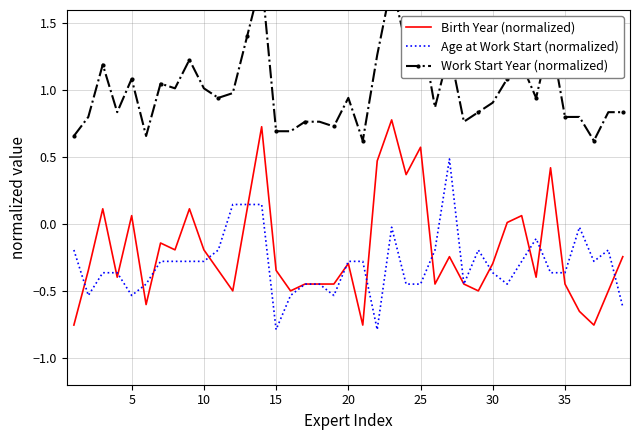

Reading left to right, list all the values displayed in this chart.

Birth Year (normalized): -0.8	-0.3	0.1	-0.4	0.1	-0.6	-0.1	-0.2	0.1	-0.2	-0.3	-0.5	0.1	0.7	-0.3	-0.5	-0.4	-0.4	-0.4	-0.3	-0.8	0.5	0.8	0.4	0.6	-0.4	-0.2	-0.4	-0.5	-0.3	0.0	0.1	-0.4	0.4	-0.4	-0.7	-0.8	-0.5	-0.2
Age at Work Start (normalized): -0.2	-0.5	-0.4	-0.4	-0.5	-0.4	-0.3	-0.3	-0.3	-0.3	-0.2	0.1	0.1	0.1	-0.8	-0.5	-0.4	-0.4	-0.5	-0.3	-0.3	-0.8	-0.0	-0.4	-0.4	-0.2	0.5	-0.4	-0.2	-0.4	-0.4	-0.3	-0.1	-0.4	-0.4	-0.0	-0.3	-0.2	-0.6
Work Start Year (normalized): 0.7	0.8	1.2	0.8	1.1	0.7	1.1	1.0	1.2	1.0	0.9	1.0	1.4	1.8	0.7	0.7	0.8	0.8	0.7	0.9	0.6	1.3	1.8	1.3	1.5	0.9	1.3	0.8	0.8	0.9	1.1	1.2	0.9	1.4	0.8	0.8	0.6	0.8	0.8